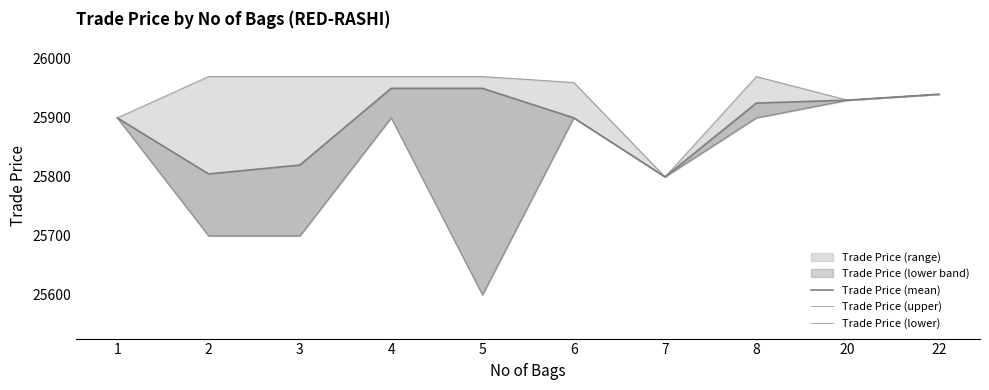

At 5, list the series in order from largest to smallest.

Trade Price (upper), Trade Price (mean), Trade Price (lower)